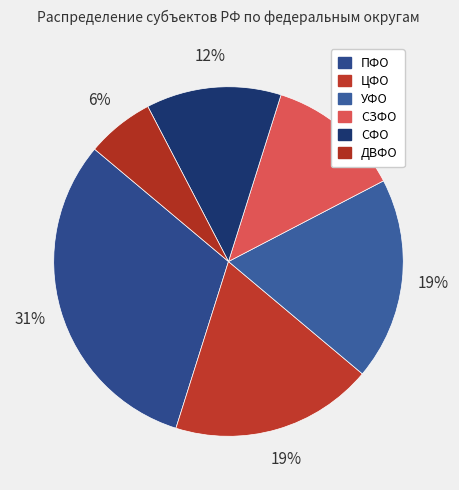

Which slice is the largest?

ПФО